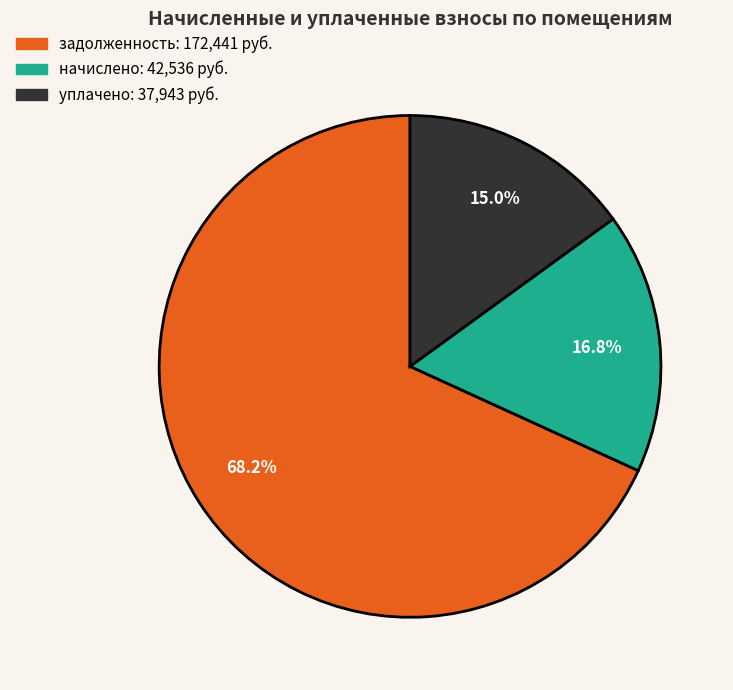

How many segments does this pie chart have?

3